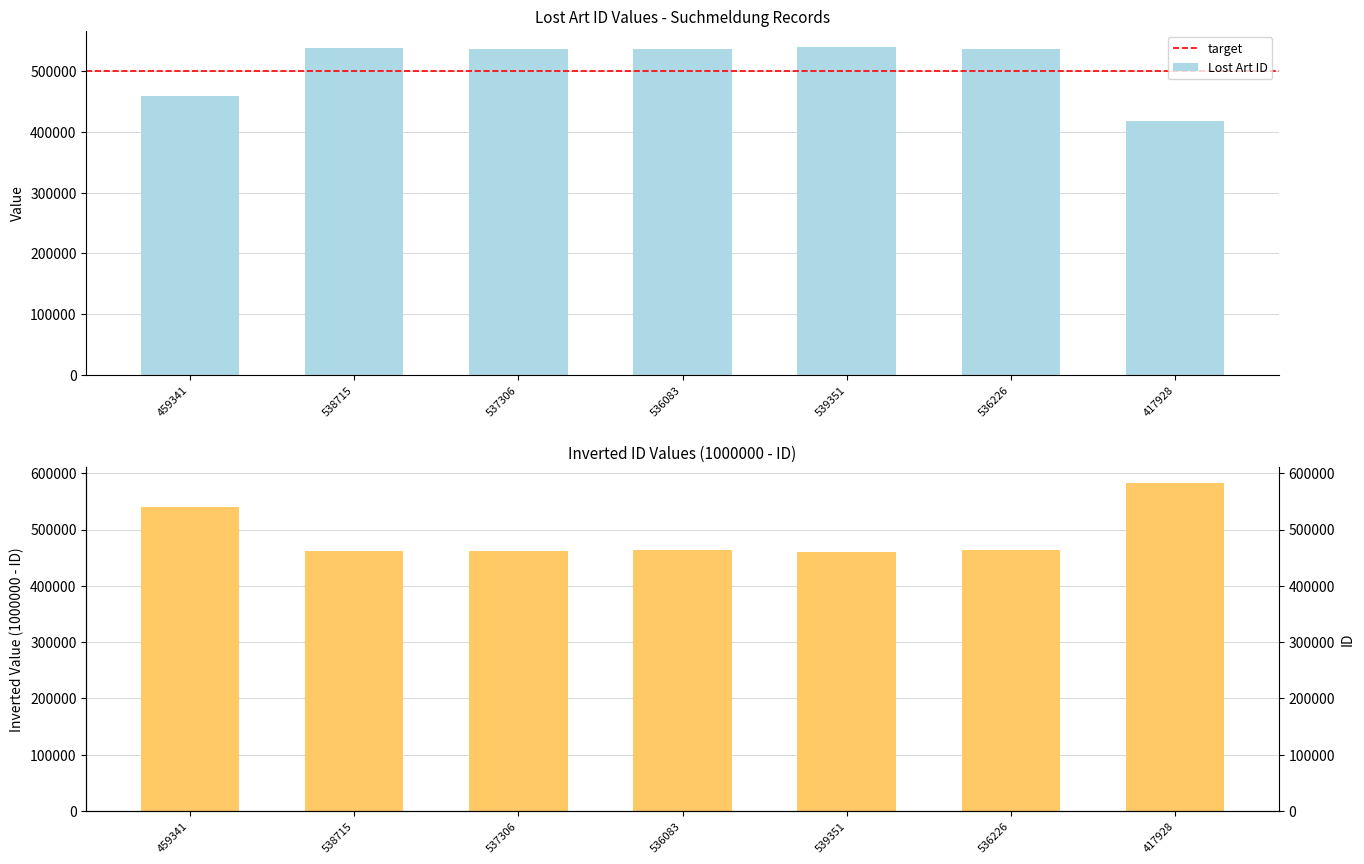

The chart shows a value of 190245 at 536083. True or false?

False